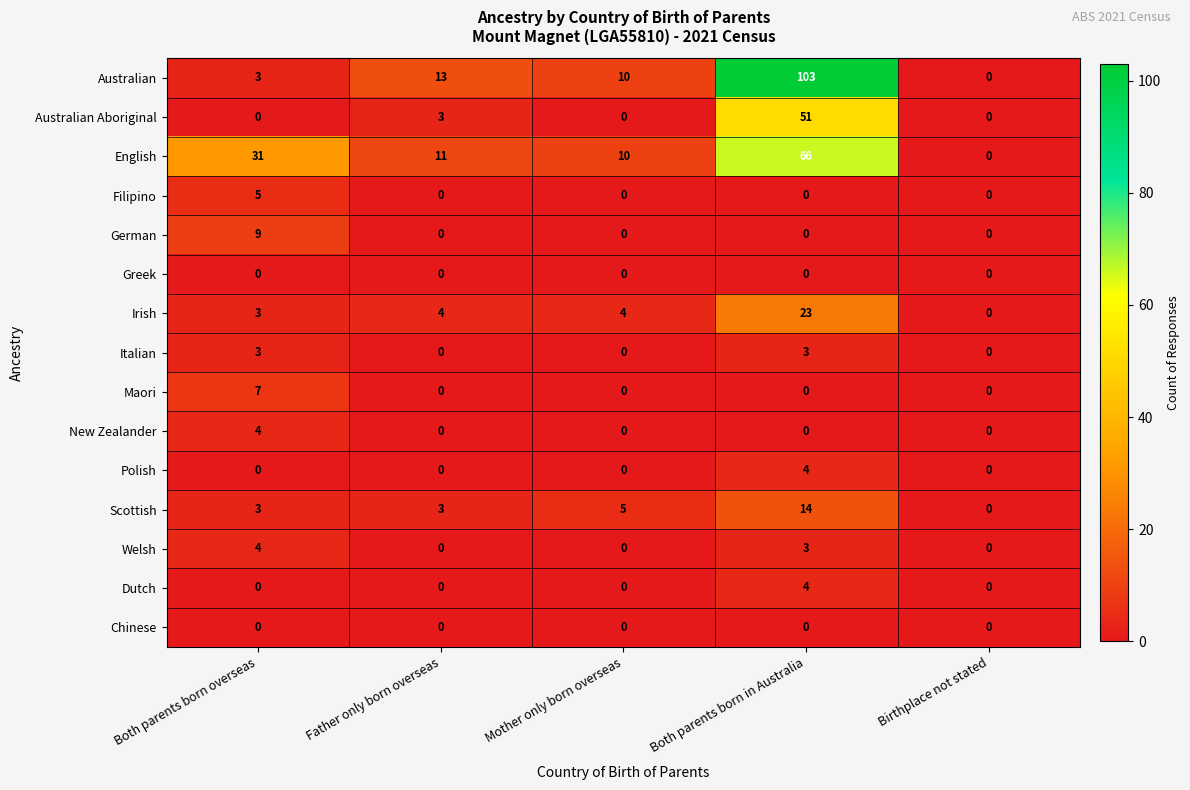

What is the difference between the maximum and minimum values in the Welsh series?

4